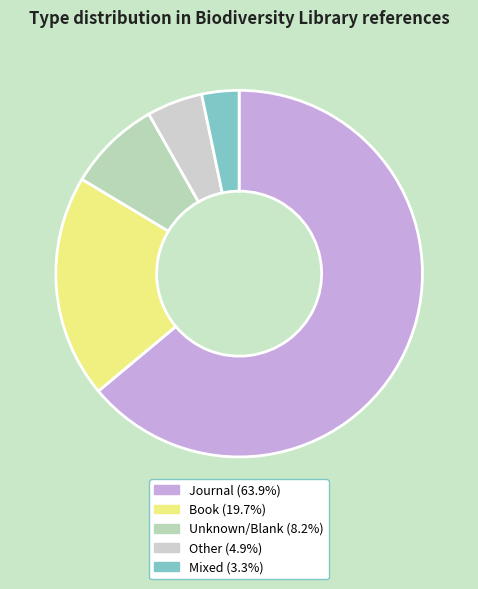

How many slices are in this pie chart?

5